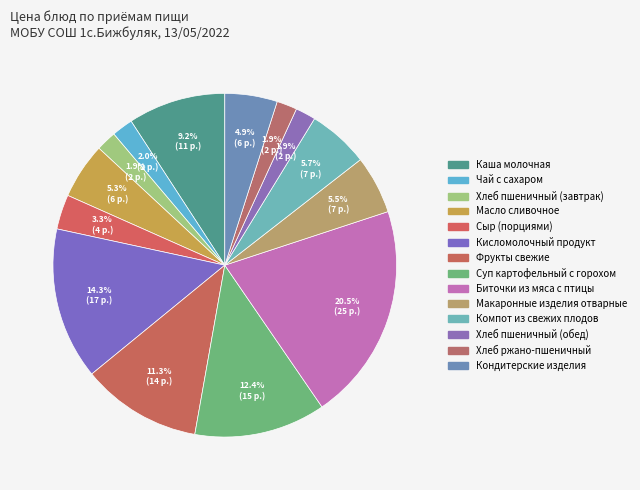

Count the number of slices in the pie.

14